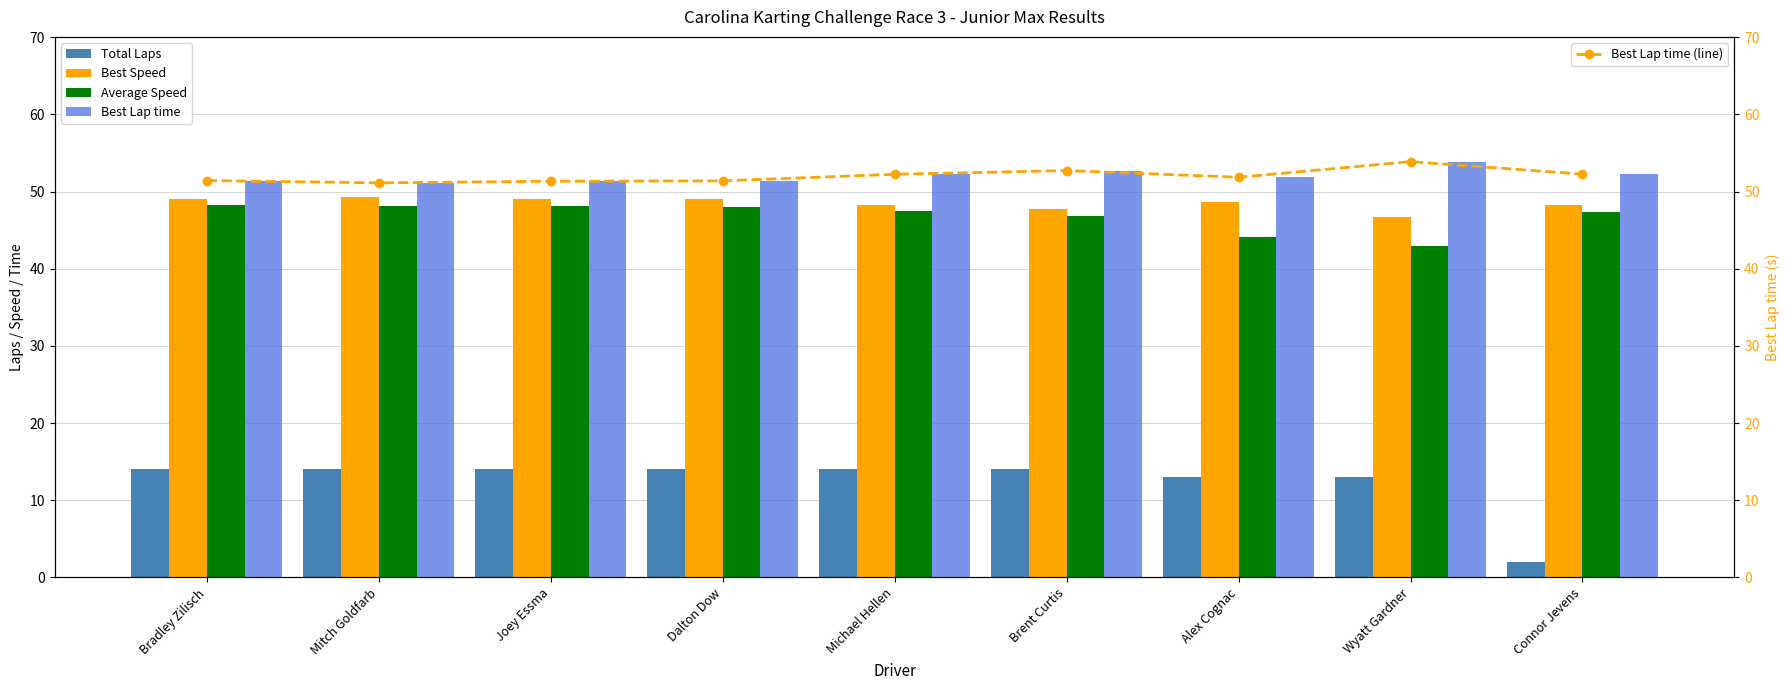

How many series are shown in this chart?

5